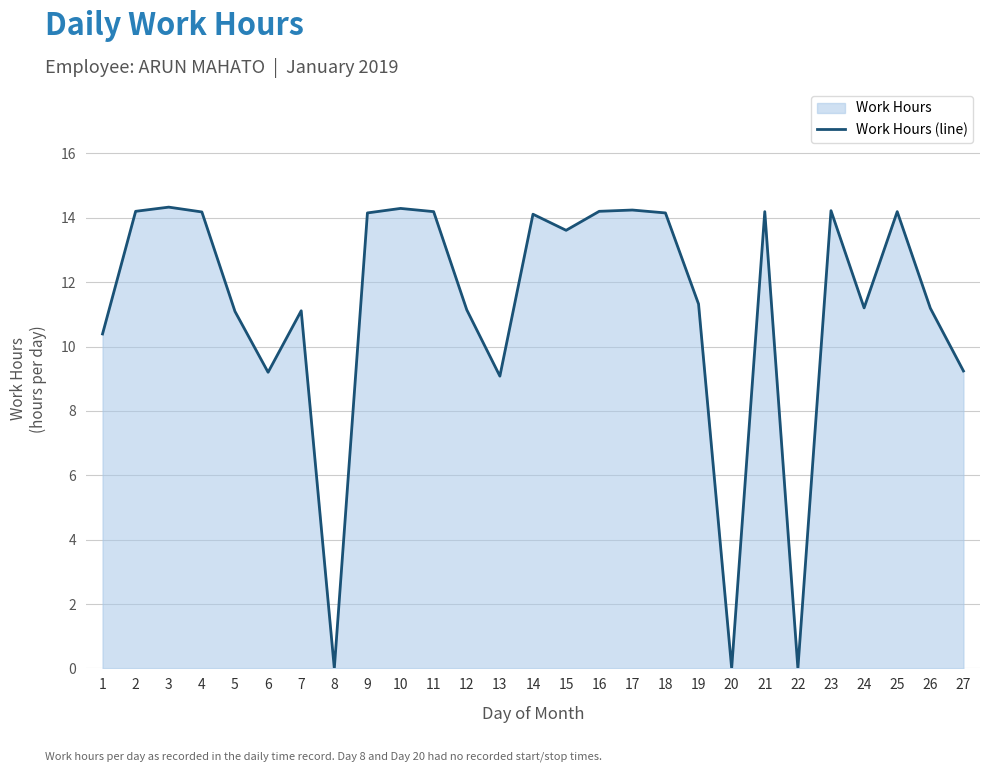

How many lines are shown in the chart?

1